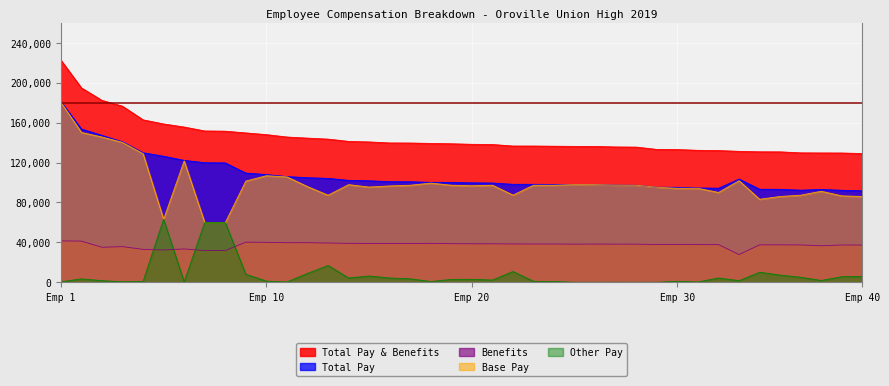

What value does the Benefits series have at 35?

37523.5